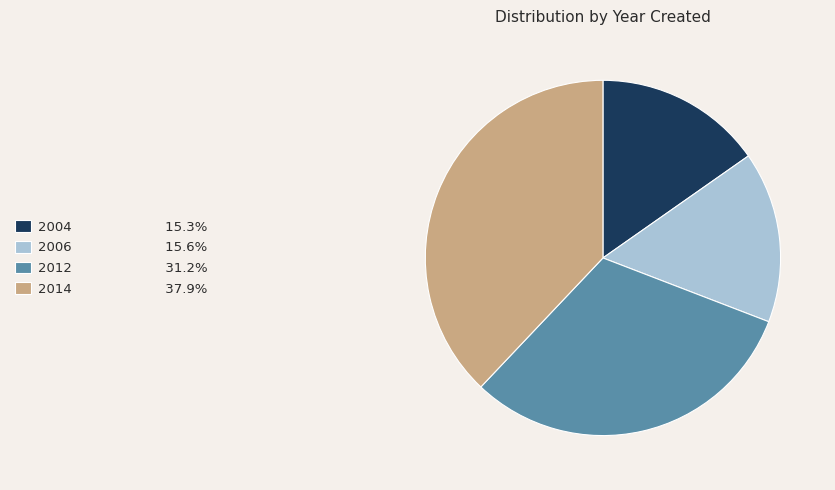

Is the sum of 2012 and 2004 greater than half?

No